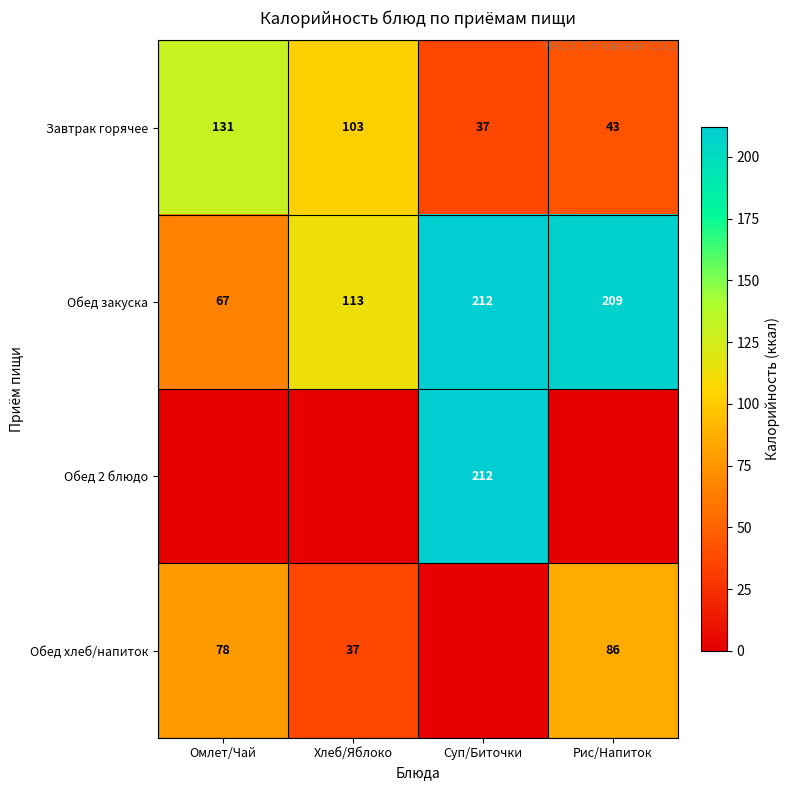

At which label does Обед закуска first exceed 209?

Суп/Биточки